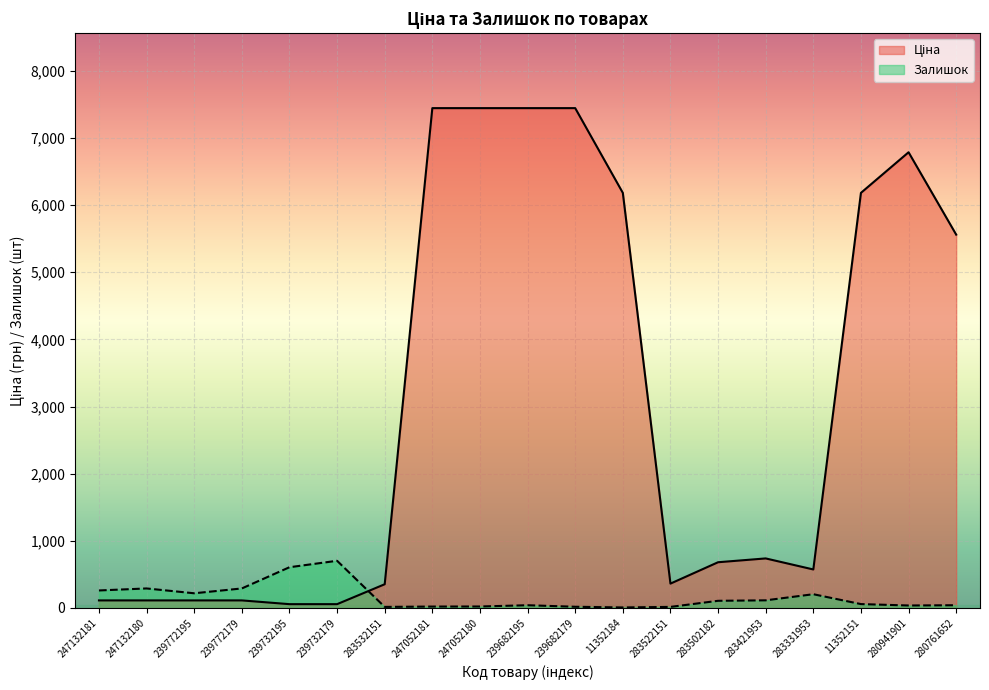

How many data points does each series have?

19